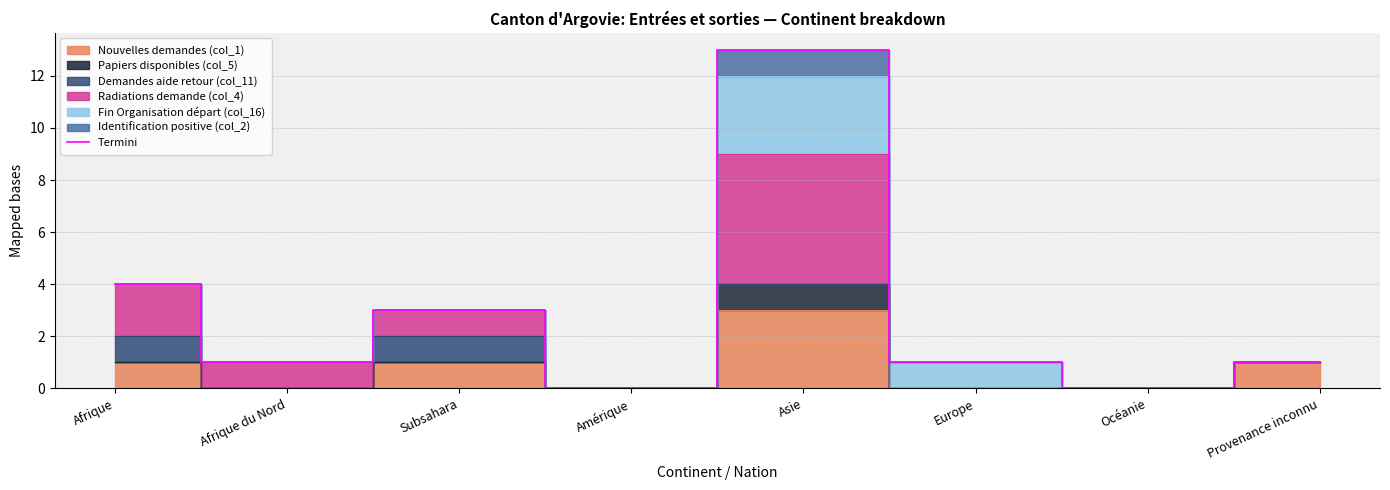

Rank the categories by value from highest to lowest.

Asie, Afrique, Subsahara, Afrique du Nord, Europe, Provenance inconnu, Amérique, Océanie